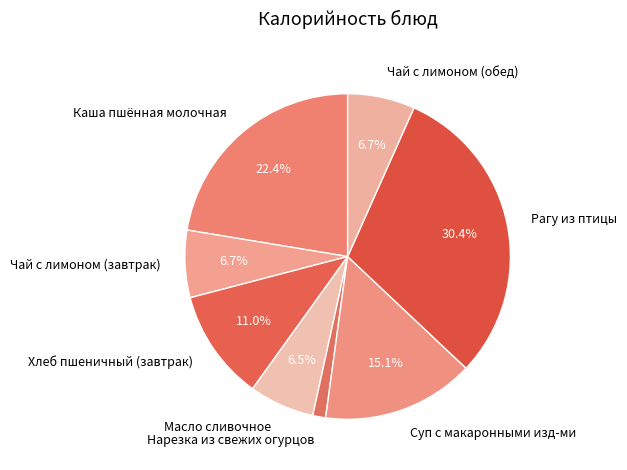

Between Чай с лимоном (обед) and Нарезка из свежих огурцов, which is larger?

Чай с лимоном (обед)